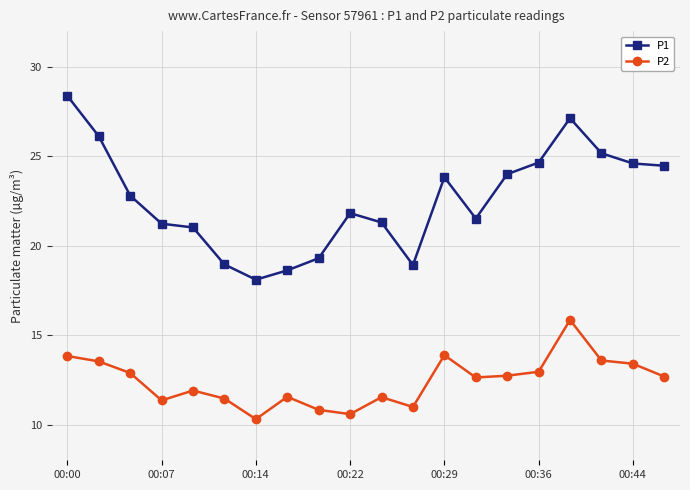

True or false: P1 and P2 cross at least once.

False